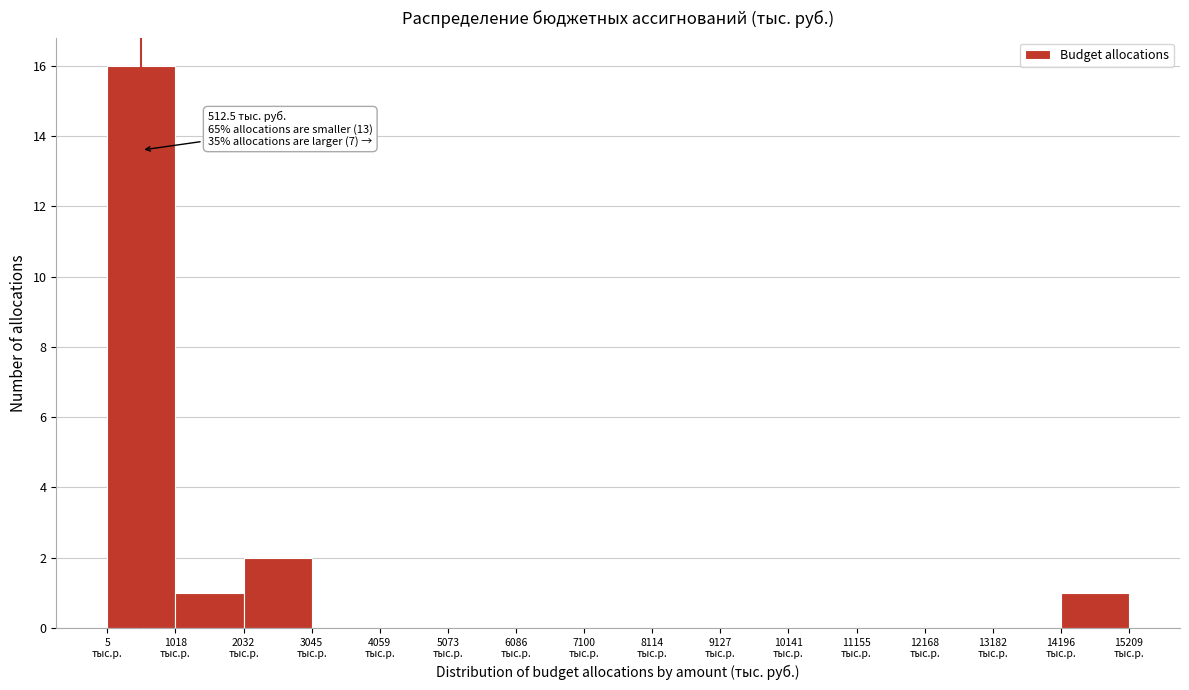

Over which range of the x-axis is the bar tallest?

0 to 1000